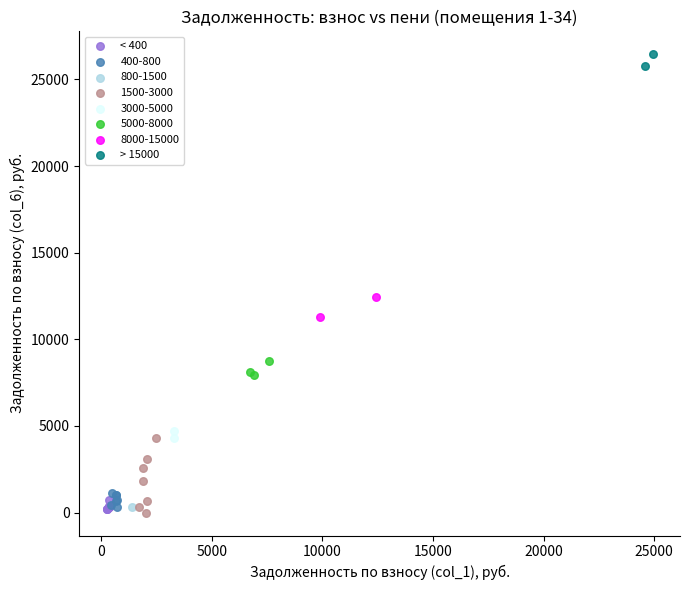

Which series reaches the minimum Y coordinate?

1500-3000